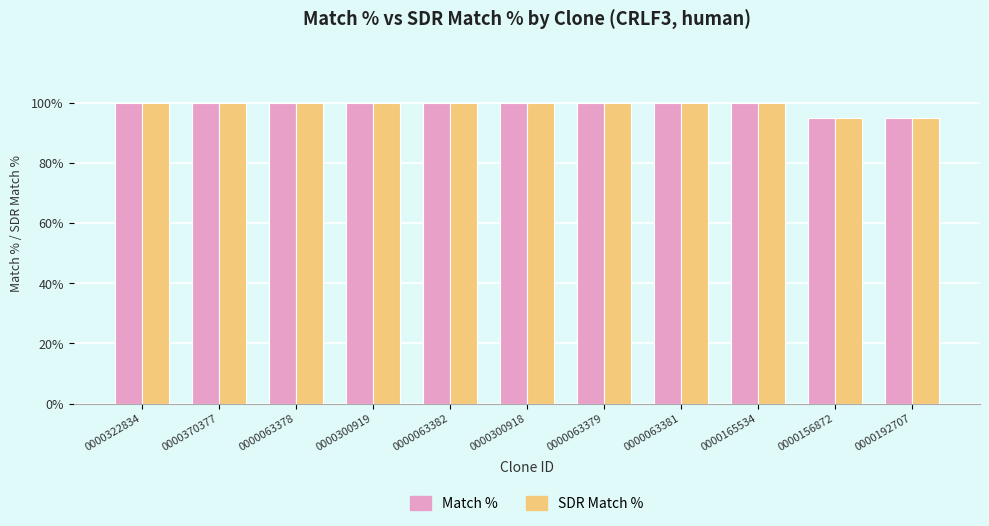

What are all the series names shown in the legend?

Match %, SDR Match %